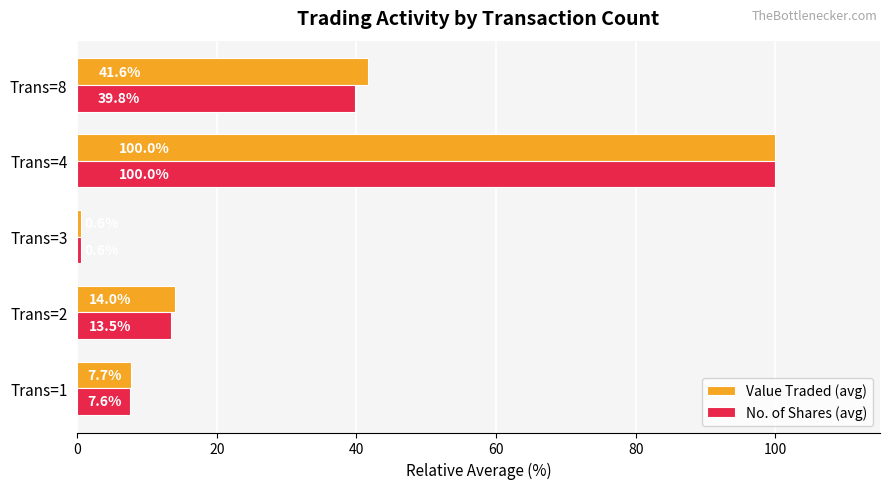

Where is Value Traded (avg) nearest to the value 50?

Trans=8